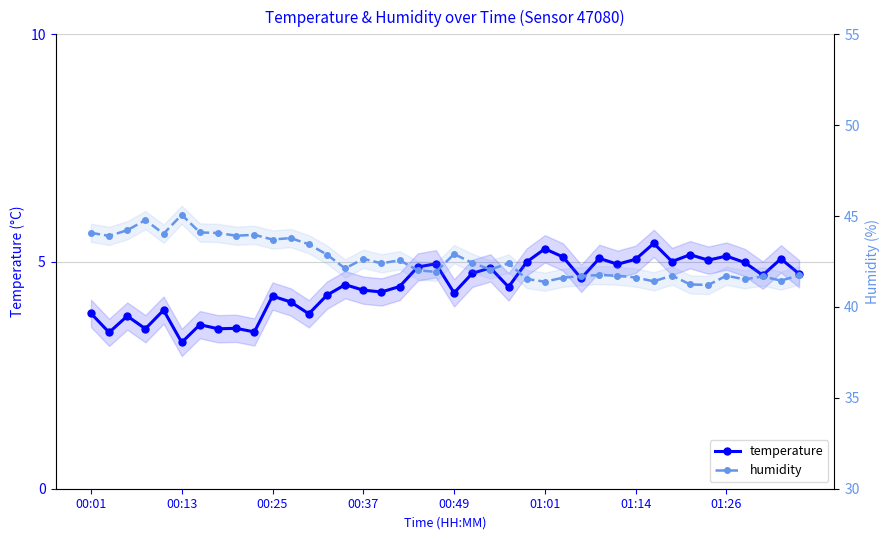

Which series changed the most between 12 and 29?

humidity